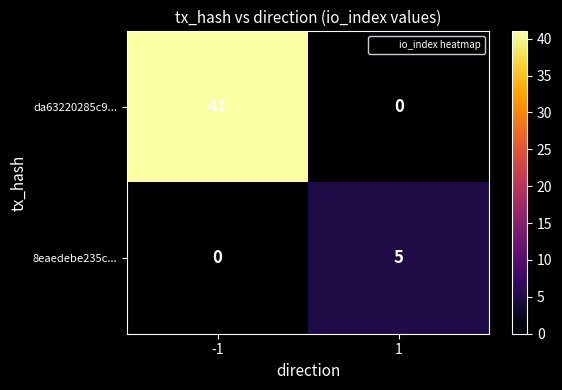

True or false: 8eaedebe235c... has a value of 3 at -1.

False